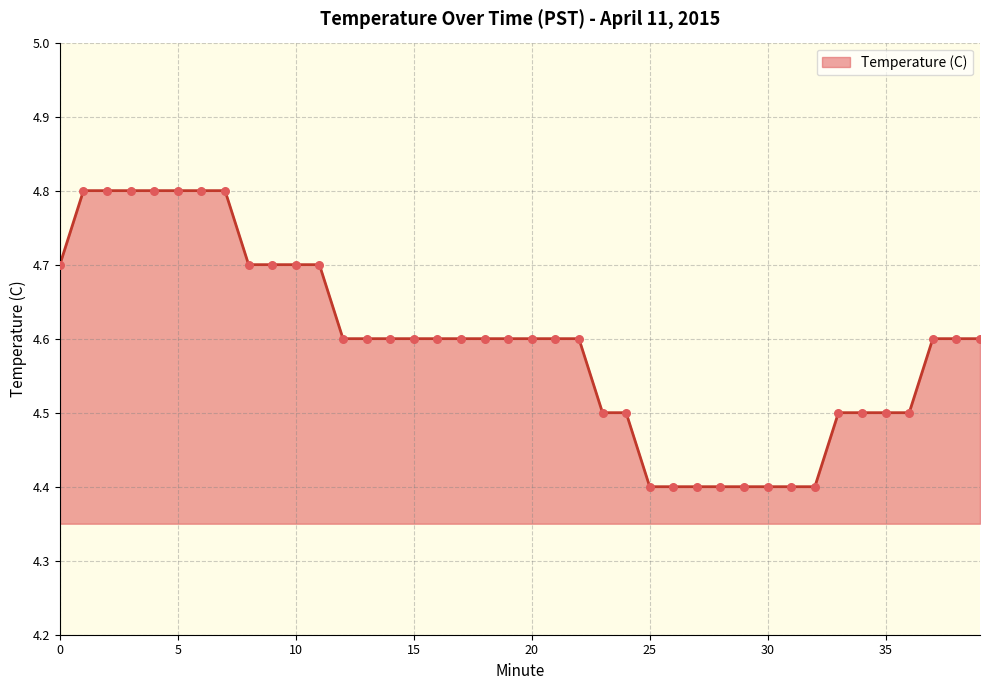

What is the smallest value displayed?

4.4